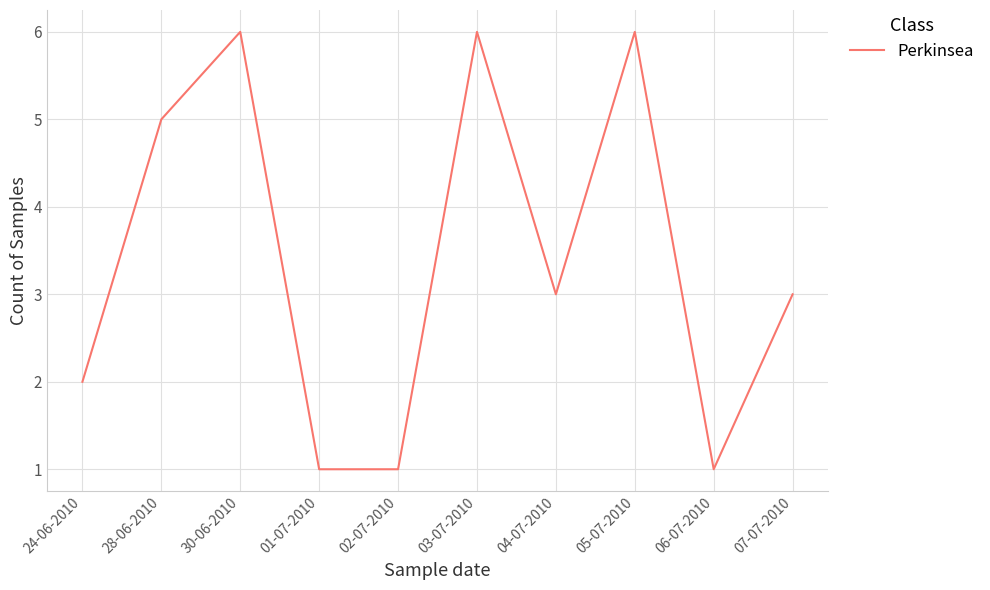

Is this an area chart (filled region under the line)?

No